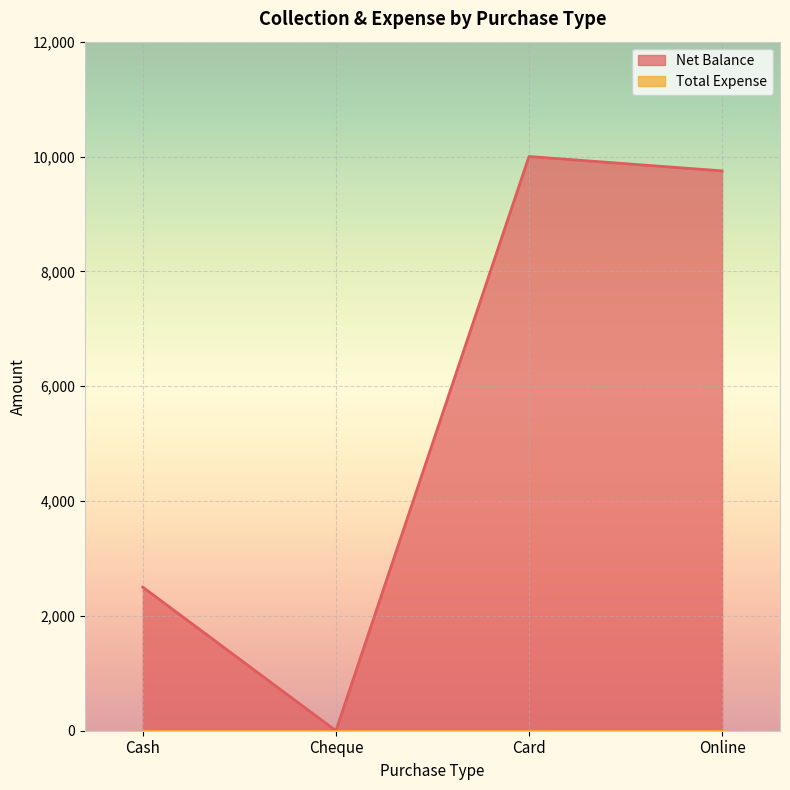

The chart shows a value of 3591 at Cash. True or false?

False